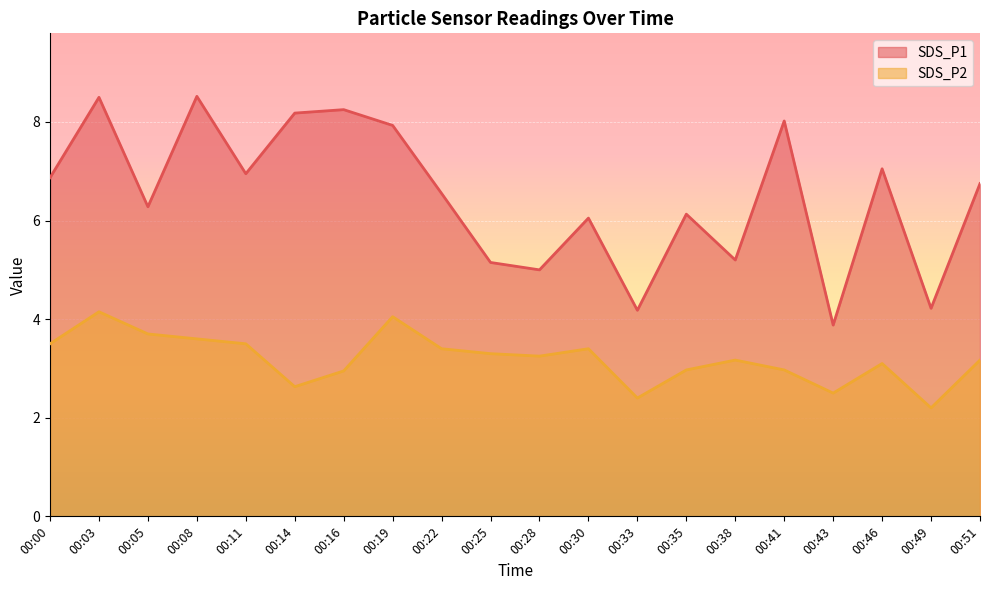

Between 00:03 and 00:14, which series saw the biggest shift?

SDS_P2